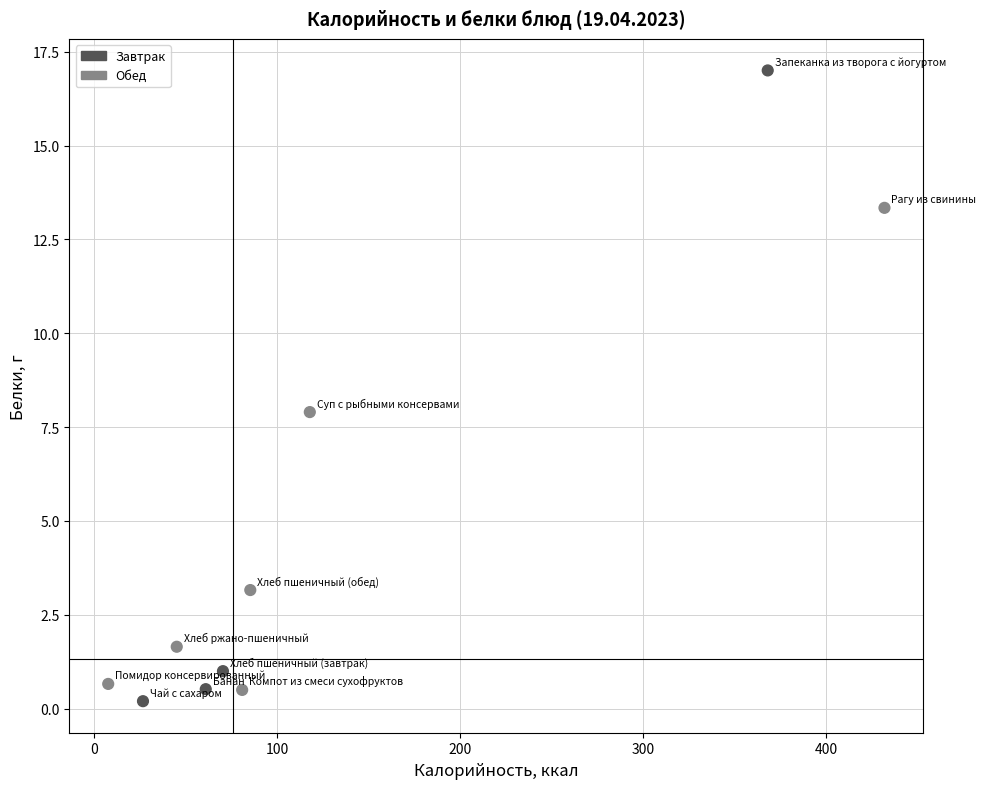

What is the range of X values (max minus min)?

424.2